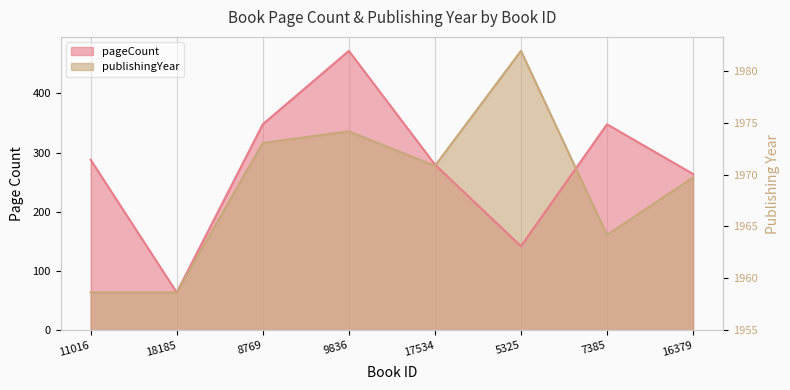

What is the difference between the highest and lowest values at 17534?

2.3